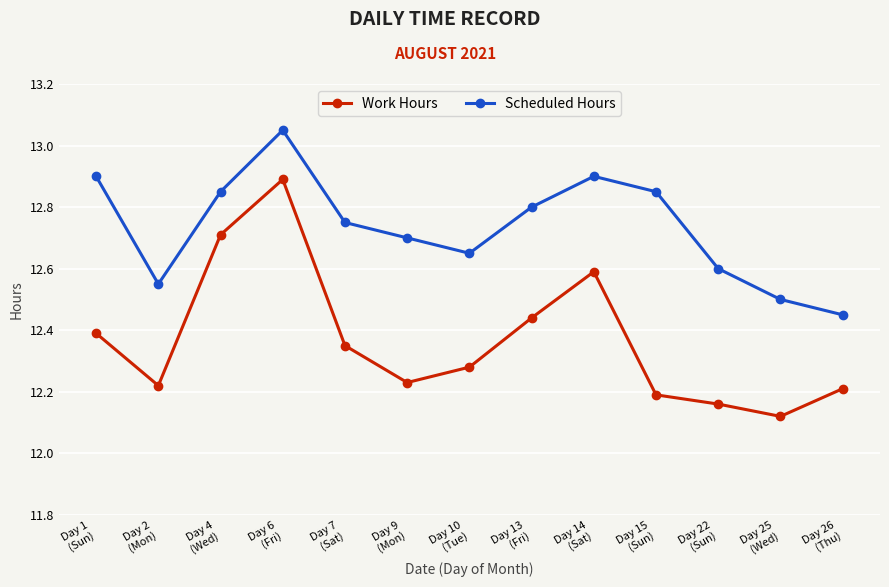

Is it true that Work Hours equals 12.2 at Day 26
(Thu)?

True